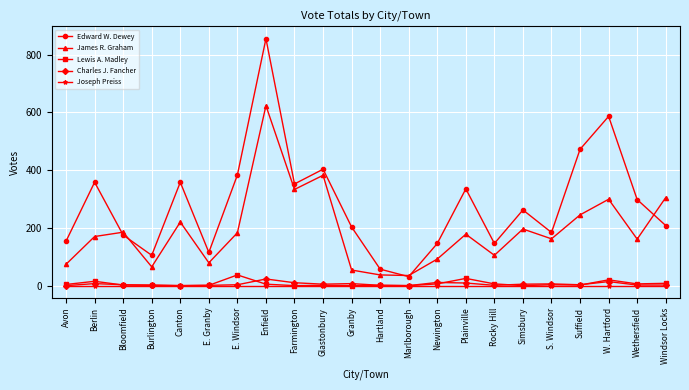

List the series in order of their peak value, highest first.

Edward W. Dewey, James R. Graham, Lewis A. Madley, Charles J. Fancher, Joseph Preiss